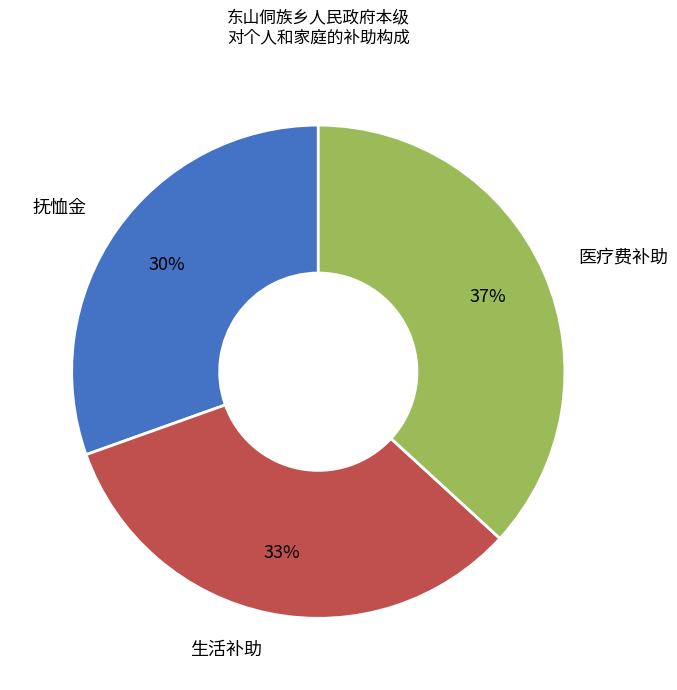

Combined, do 抚恤金 and 医疗费补助 account for over 50%?

Yes